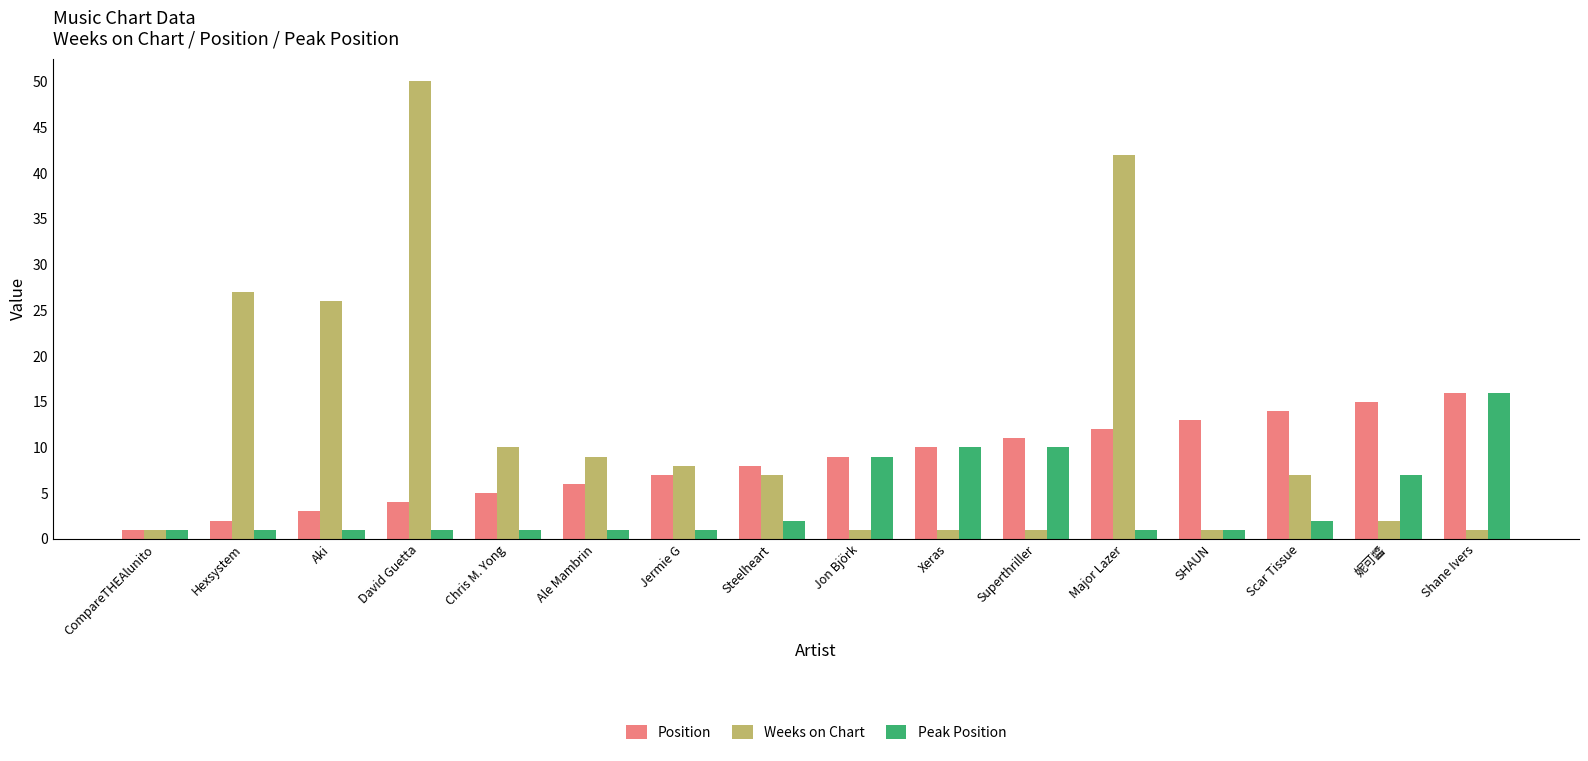

Is the value of Weeks on Chart at Ale Mambrin greater than the value of Position at 妮可醬?

No